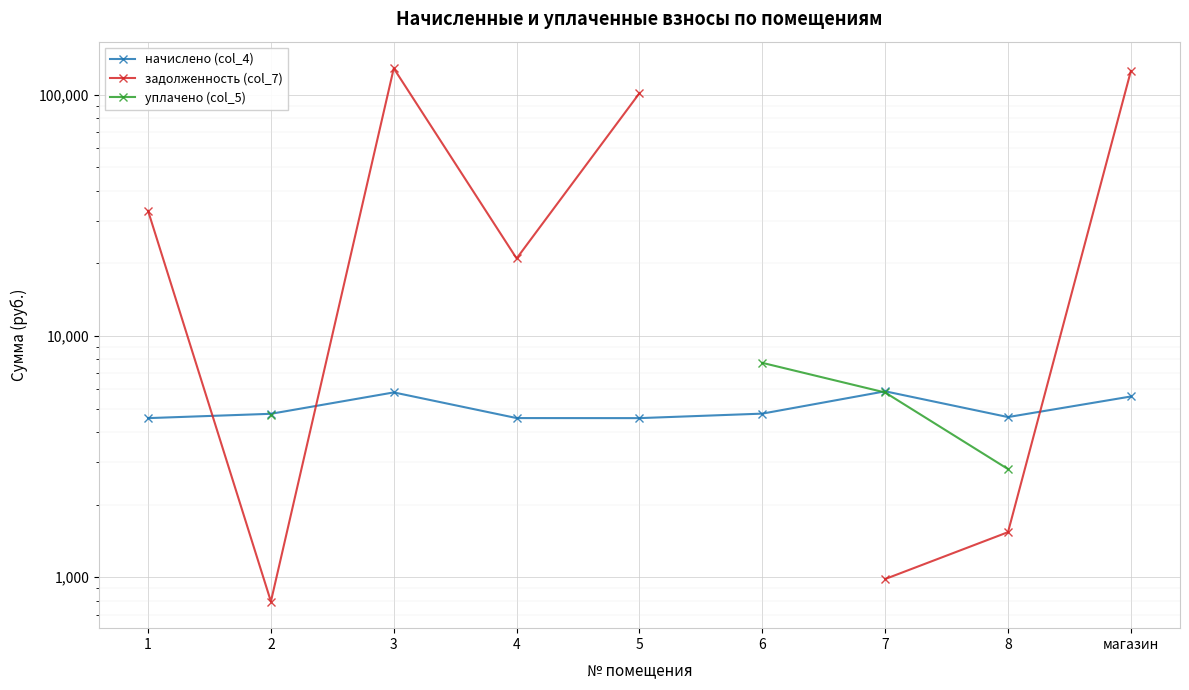

Rank the series by their maximum value, from highest to lowest.

задолженность (col_7), уплачено (col_5), начислено (col_4)